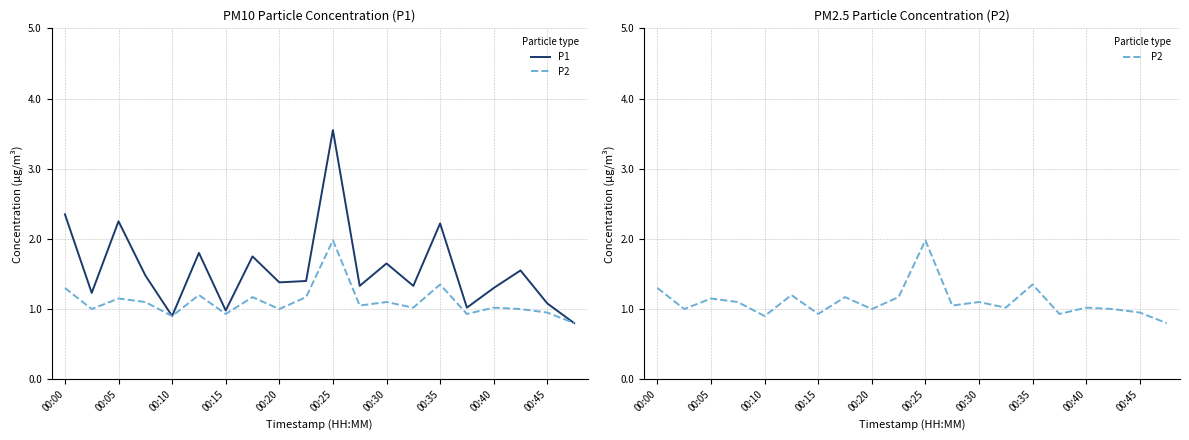

Rank the series at 00:15 from lowest to highest value.

P2, P1